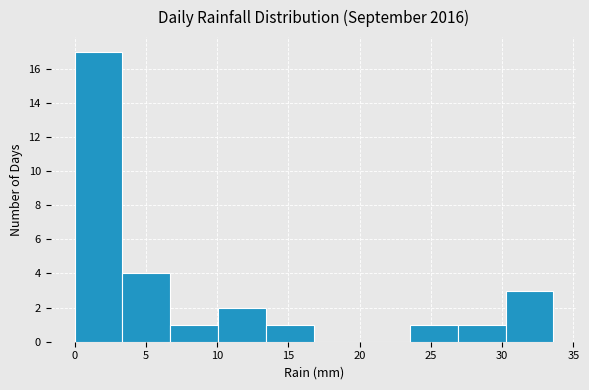

How tall is the bar that spans 3.5 to 6.5 on the x-axis? Neither the bar edges nor the heights are printed on the chart, so give them approximately, as read against the axes.

4